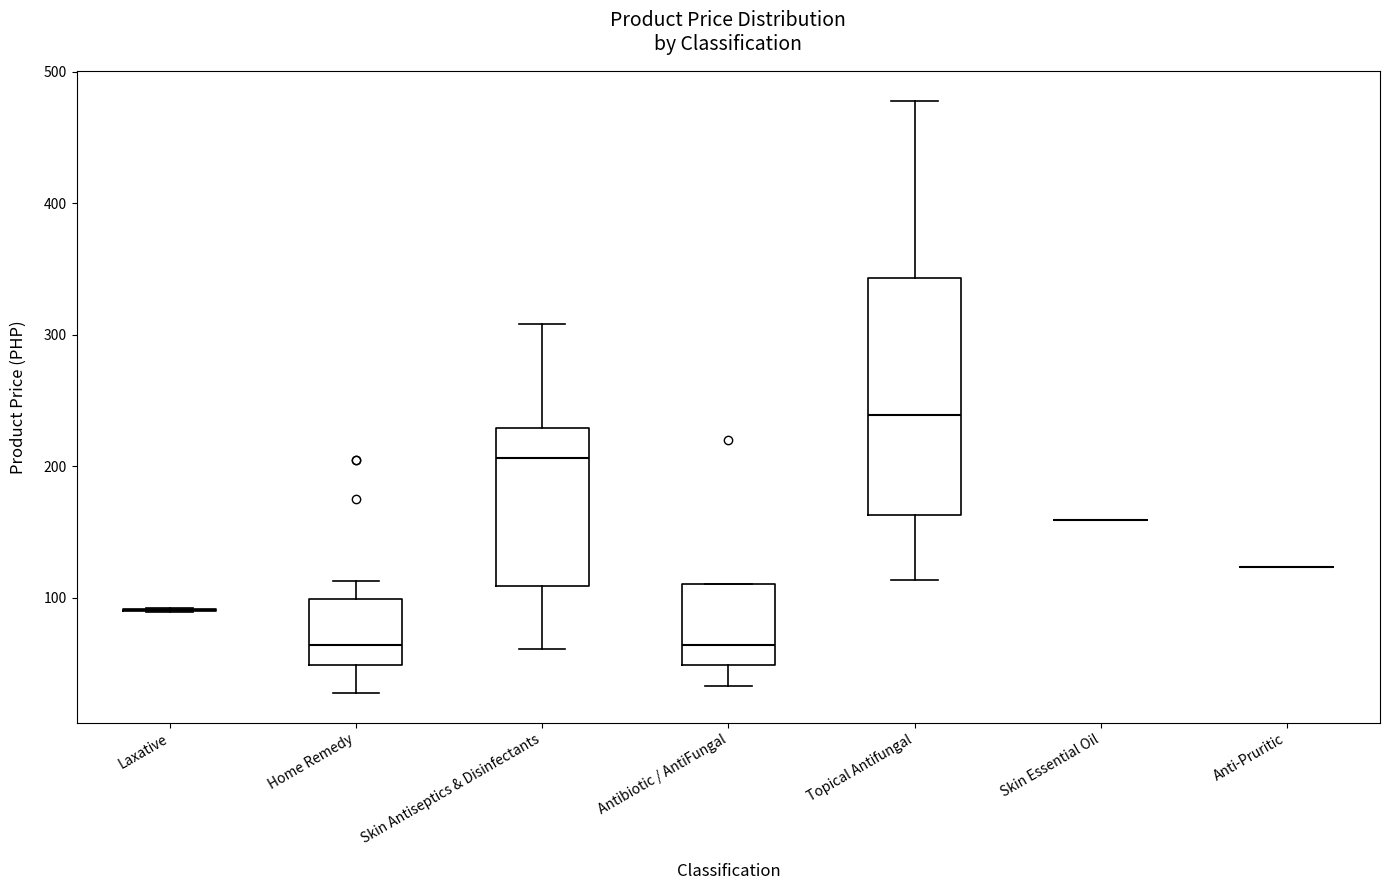

Reading left to right, transcribe this box plot: for each box, give where its median line is, the range the box spans, and where its two whiskers end, as read against the y-axis. The values are not printed on the chart, so give them approximately, as read against the axis.

Laxative: box collapsed to a line at 90, whiskers 90 to 90
Home Remedy: median 60, box 50 to 100, whiskers 30 to 110
Skin Antiseptics & Disinfectants: median 210, box 110 to 230, whiskers 60 to 310
Antibiotic / AntiFungal: median 60, box 50 to 110, whiskers 30 to 110
Topical Antifungal: median 240, box 160 to 340, whiskers 110 to 480
Skin Essential Oil: box collapsed to a line at 160, whiskers 160 to 160
Anti-Pruritic: box collapsed to a line at 120, whiskers 120 to 120